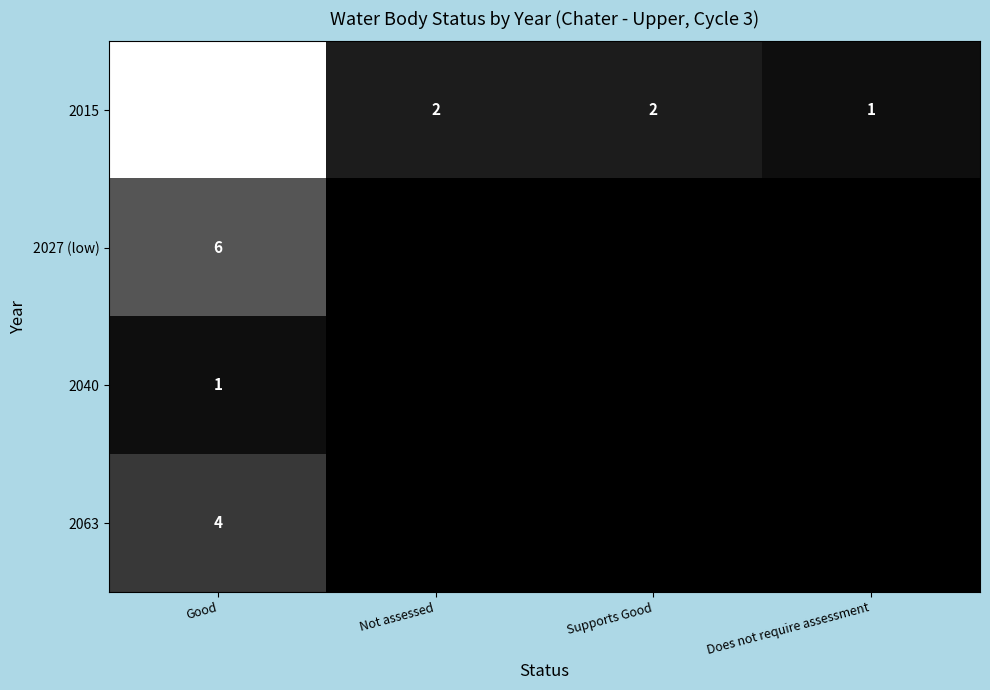

The value of 2040 at Good is 0. True or false?

False